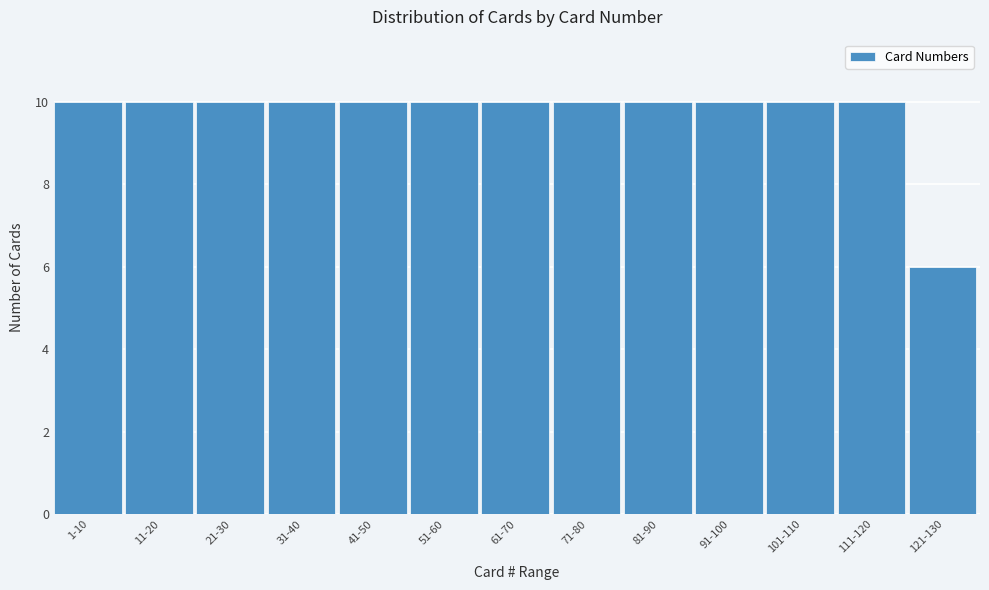

Reading right to left, list all the values displayed in this chart.

6	10	10	10	10	10	10	10	10	10	10	10	10